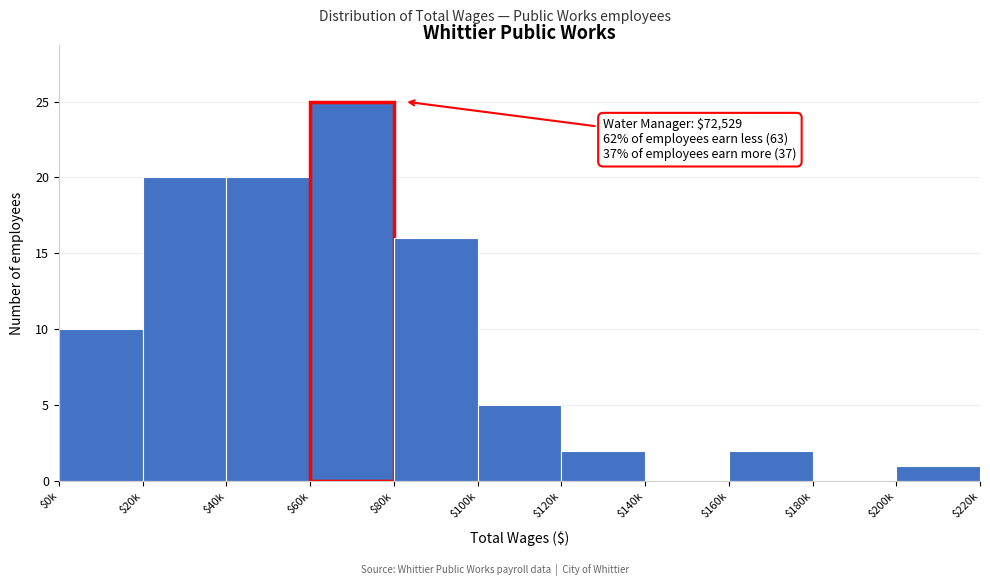

At which category does the chart reach its peak across all series?

$60k